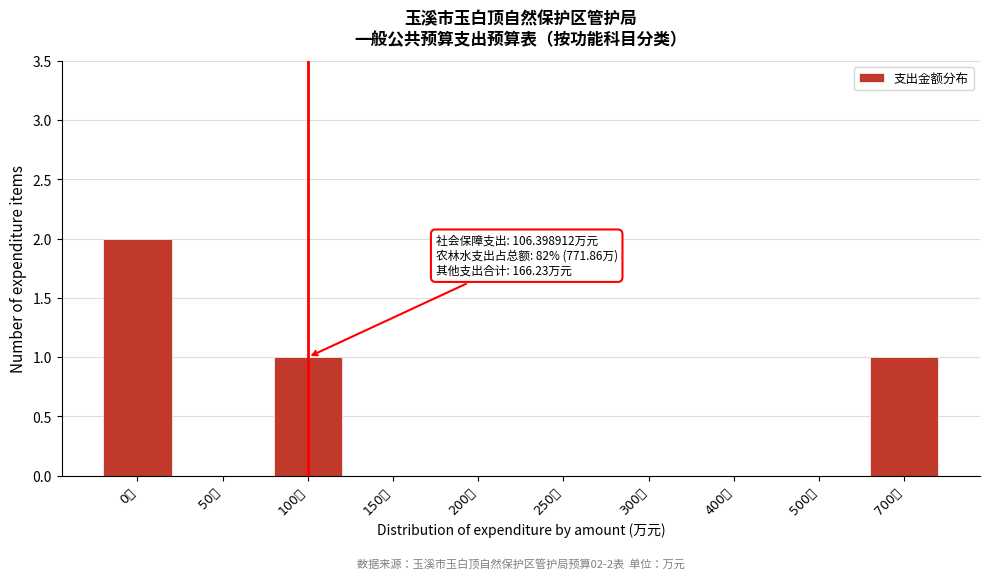

Reading right to left, list all the values displayed in this chart.

700万=1	500万=0	400万=0	300万=0	250万=0	200万=0	150万=0	100万=1	50万=0	0万=2